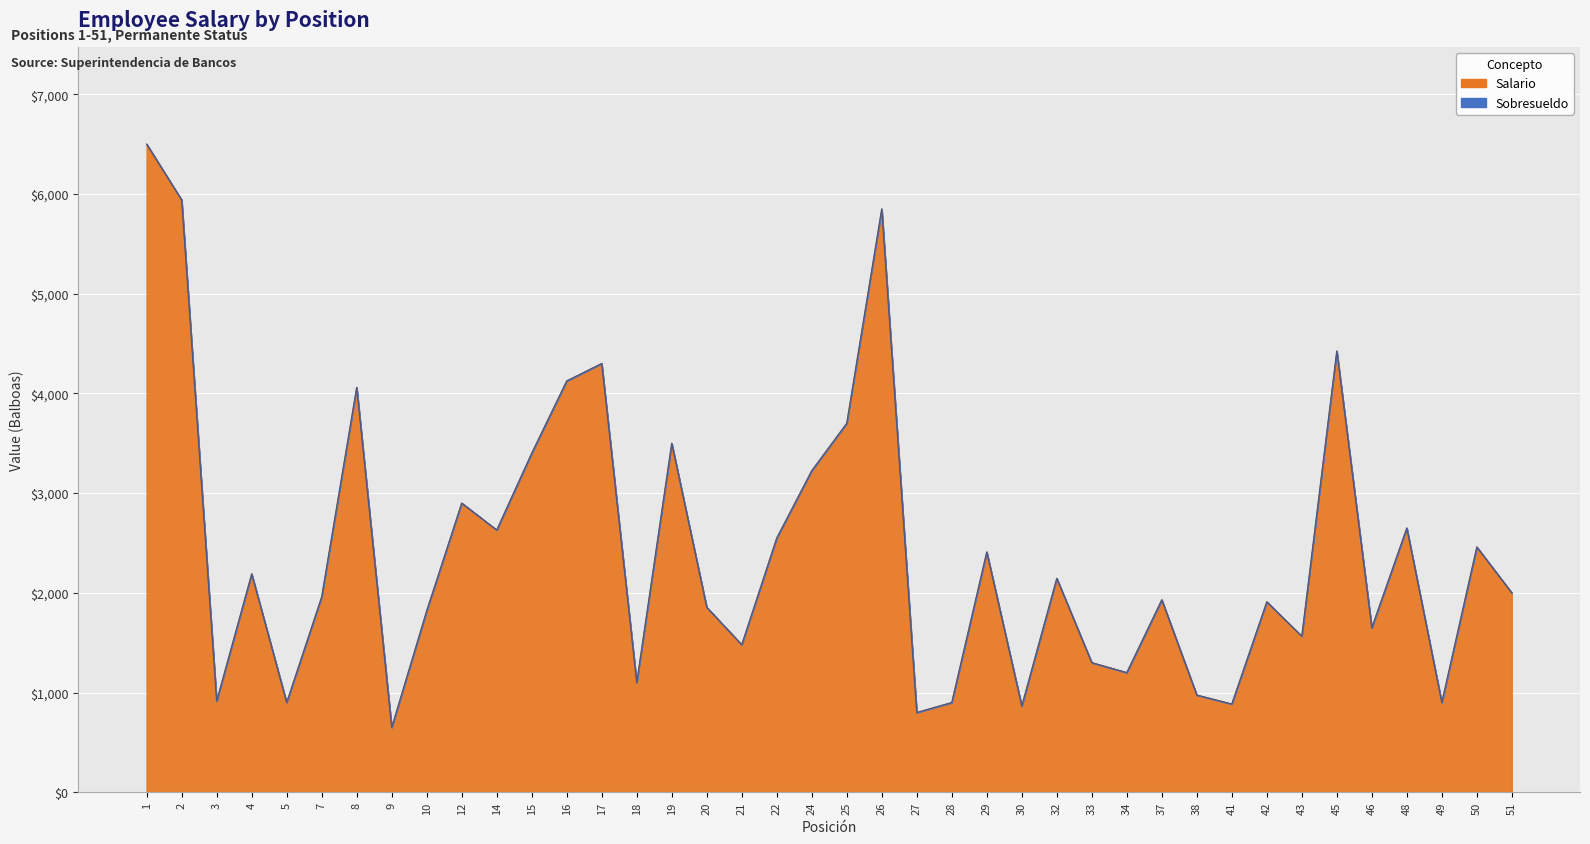

At which category does the chart reach its peak across all series?

1